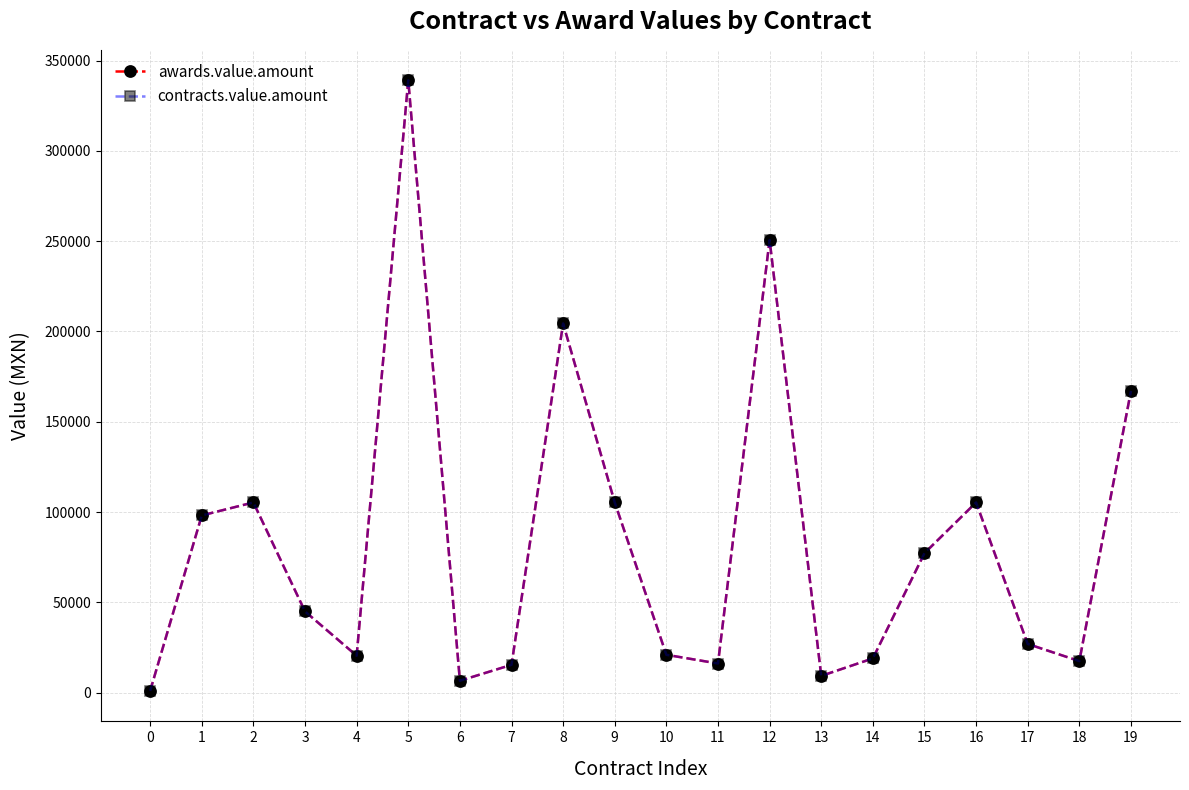

Between 15 and 16, which series saw the biggest shift?

awards.value.amount